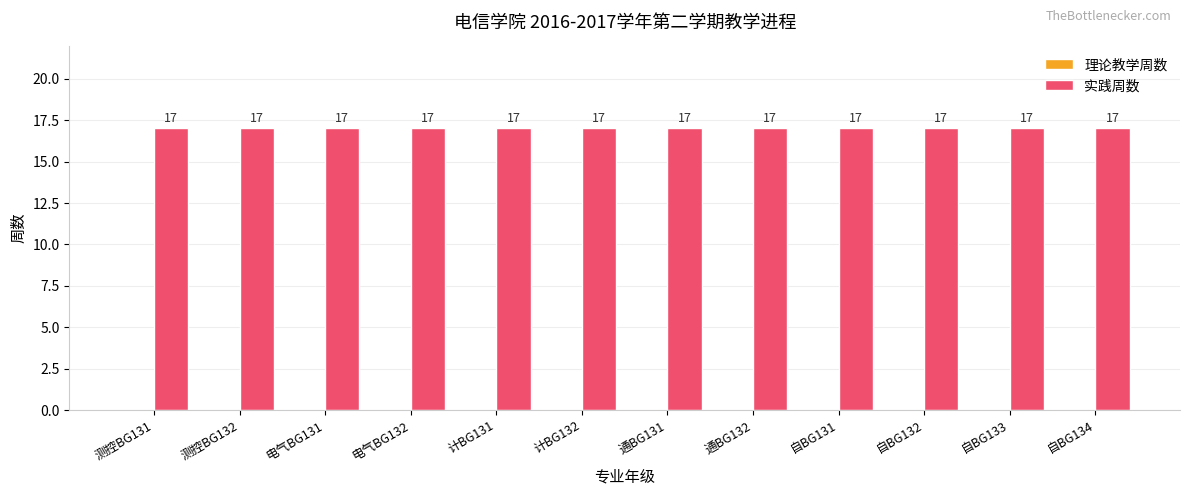

Where is 实践周数 nearest to the value 17?

测控BG131